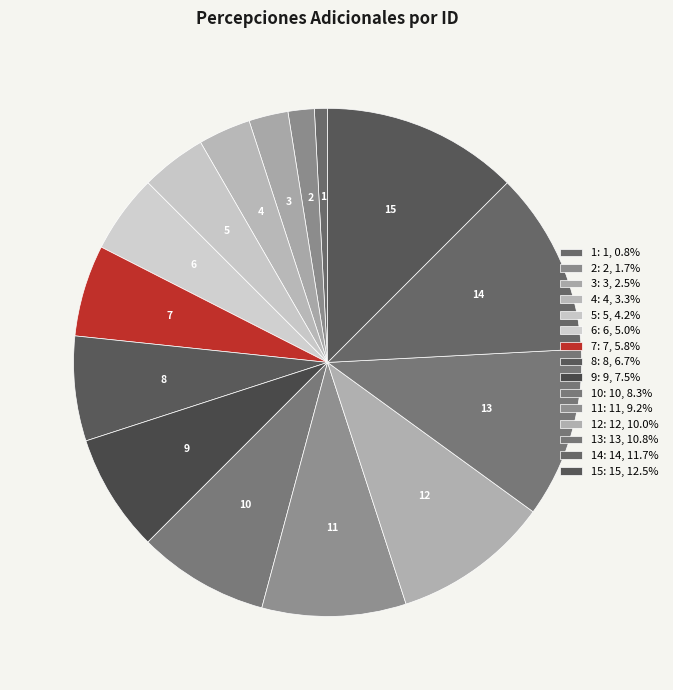

Rank the categories by value from lowest to highest.

1, 2, 3, 4, 5, 6, 7, 8, 9, 10, 11, 12, 13, 14, 15